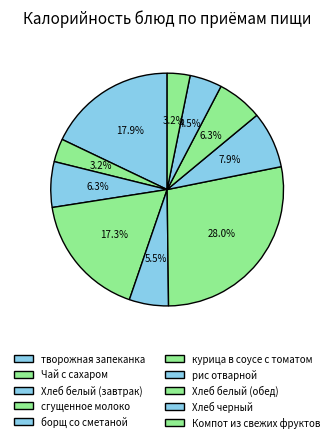

How many segments does this pie chart have?

10